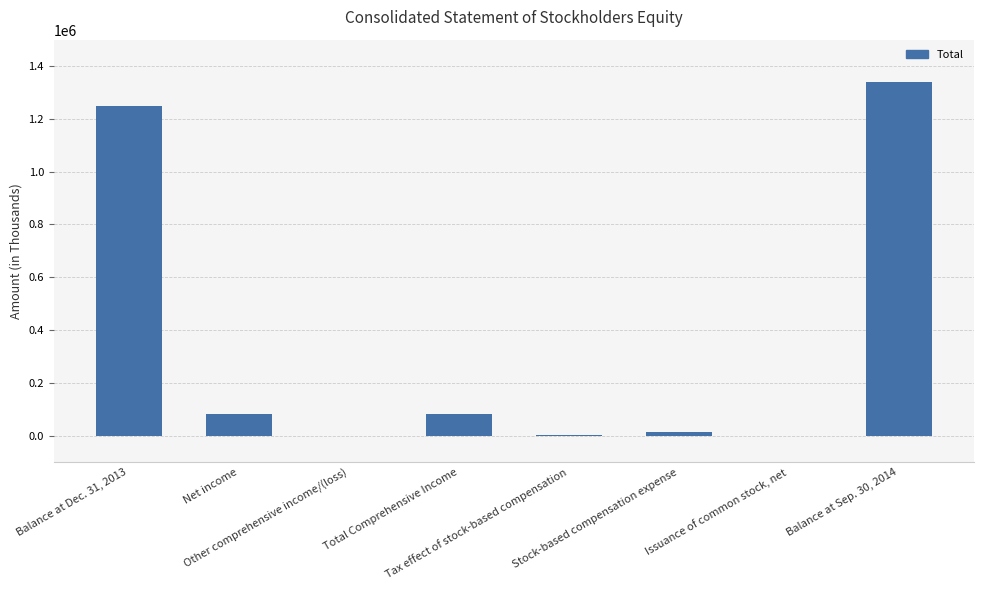

Are the bars horizontal?

No